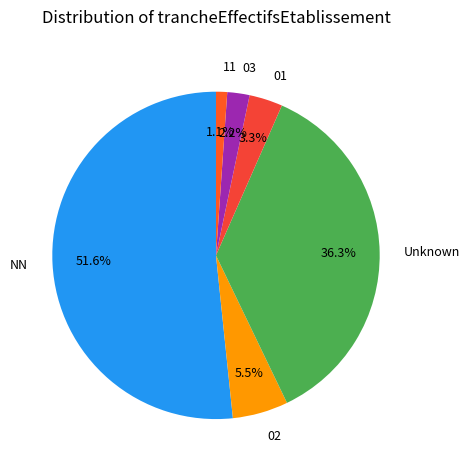

What is the total percentage of 01 and NN?

54.9%